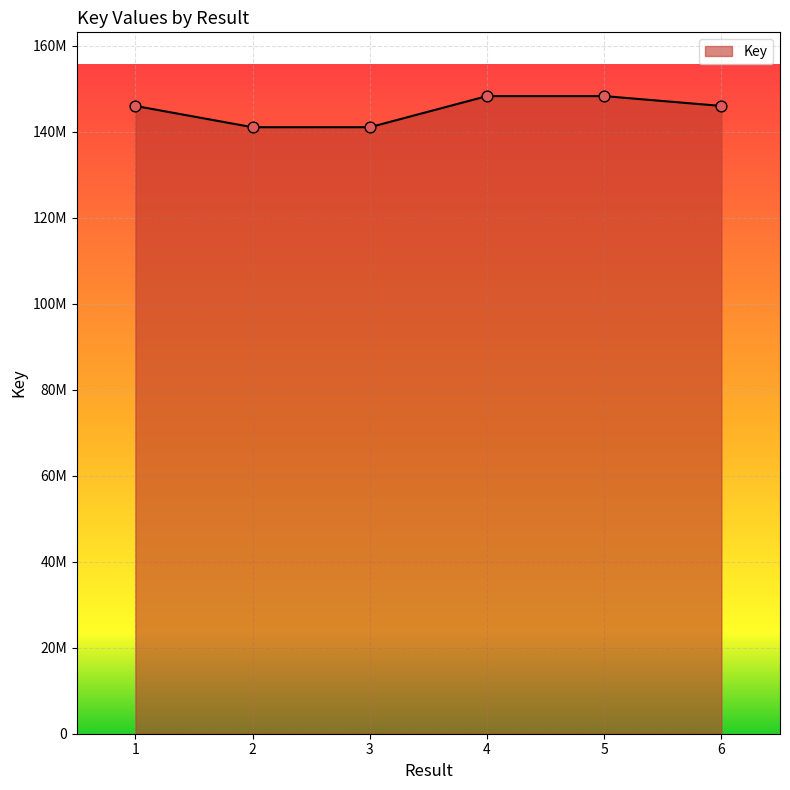

What is the change in value from 1 to 4?

+2291011